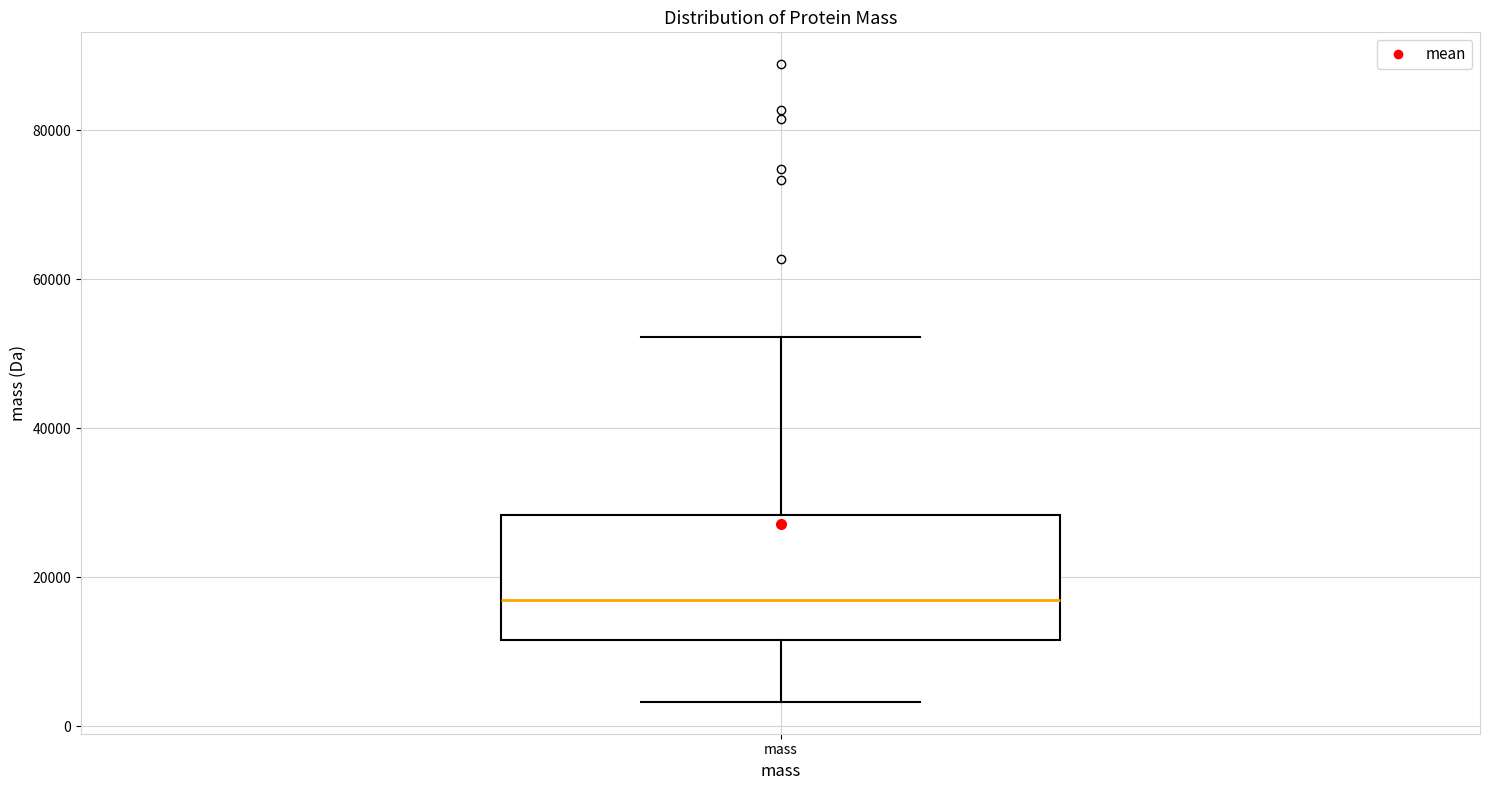

Read this box plot against the y-axis: the position of the median line, the range covered by the box, and the ends of both whiskers. The values are not printed on the chart, so give them approximately, as read against the axis.

median 18000, box 12000 to 28000, whiskers 4000 to 52000